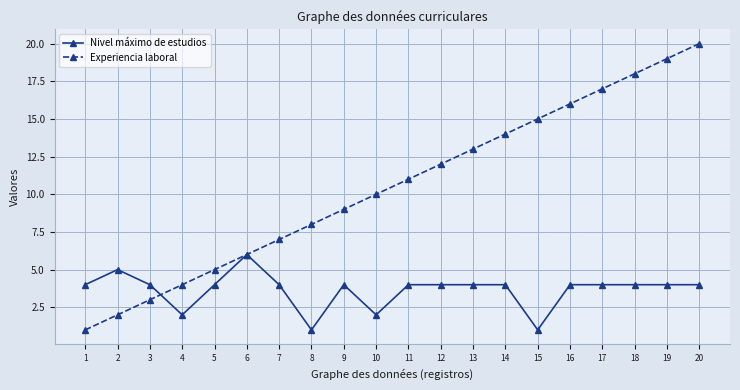

Rank the series by their maximum value, from lowest to highest.

Nivel máximo de estudios, Experiencia laboral